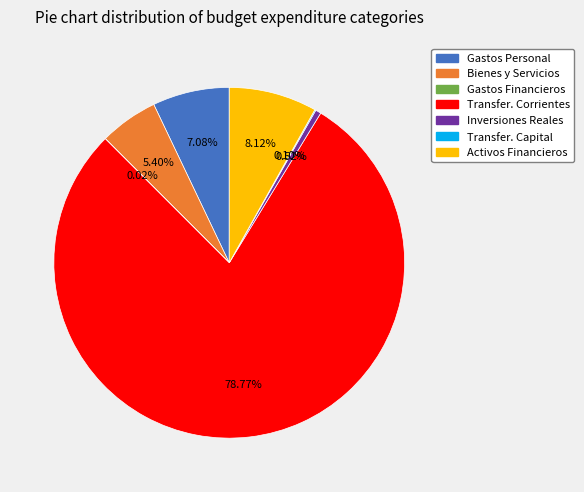

Is there a majority slice in this chart?

Yes